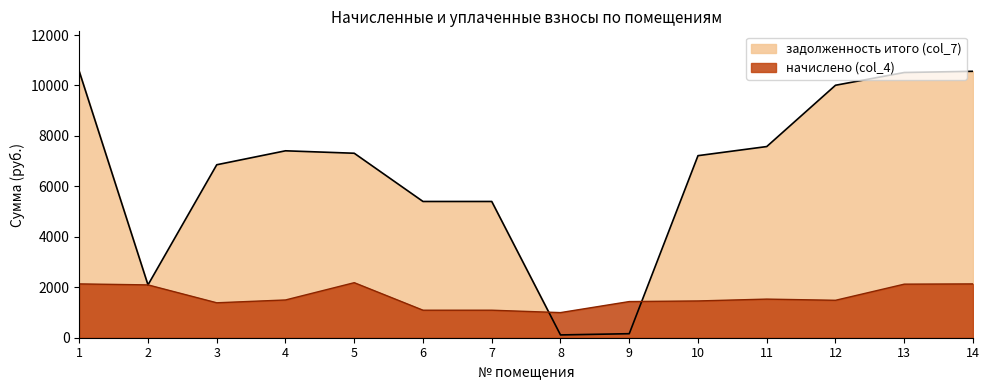

What is the difference between the highest and lowest values at 12?

8524.8